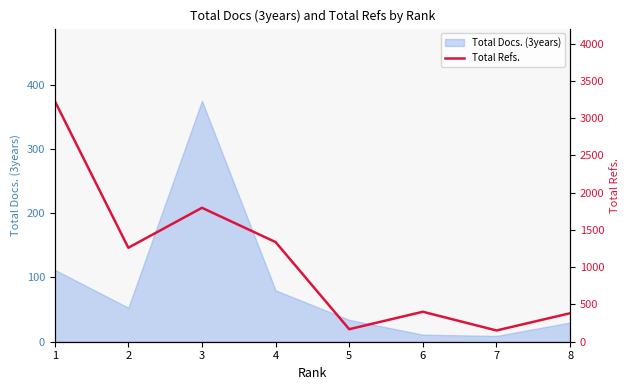

Where is the data nearest to the value 1691?

3